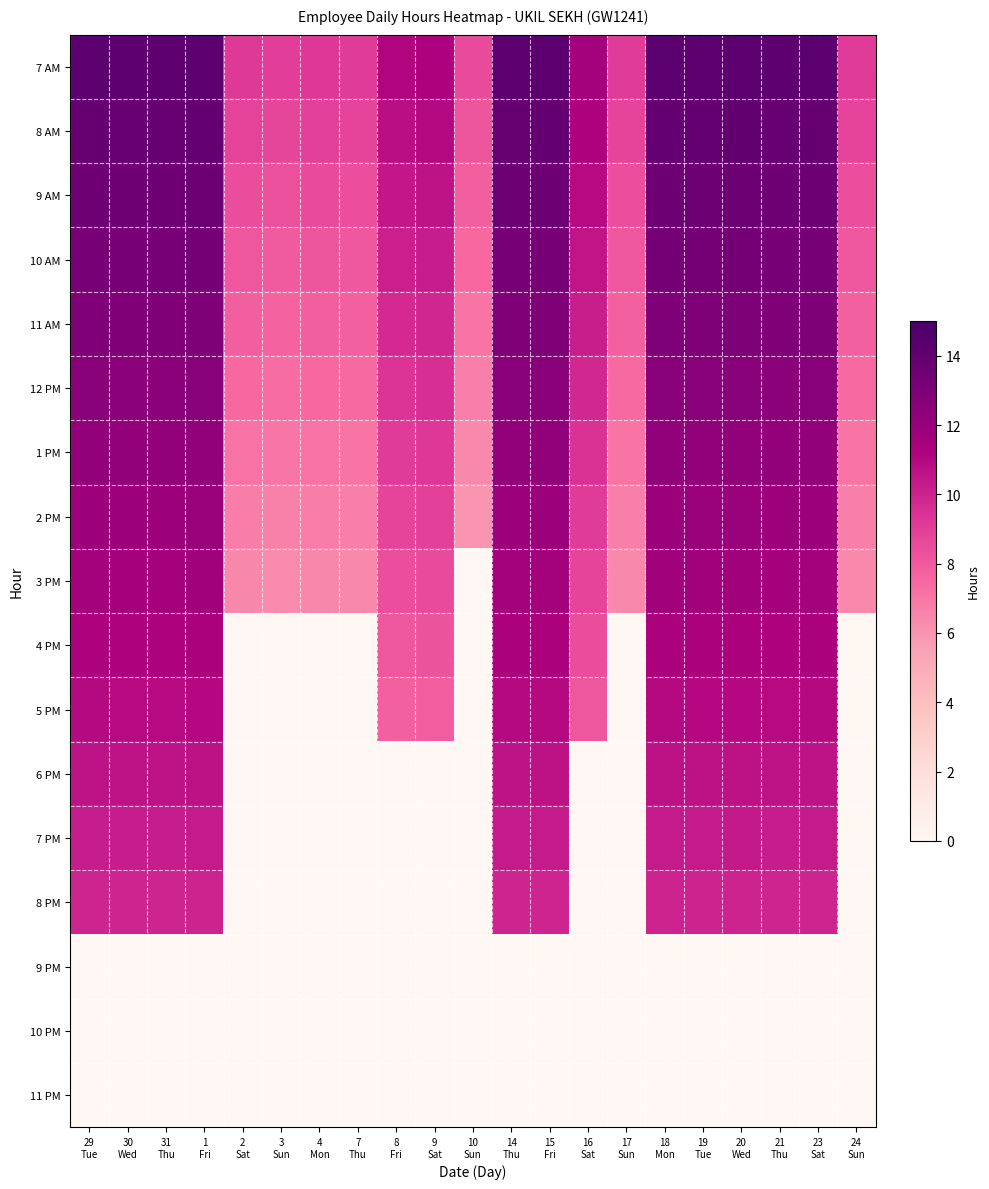

At 2 Sat, list the series in order from smallest to largest.

4 PM, 5 PM, 6 PM, 7 PM, 8 PM, 9 PM, 10 PM, 11 PM, 3 PM, 2 PM, 1 PM, 12 PM, 11 AM, 10 AM, 9 AM, 8 AM, 7 AM